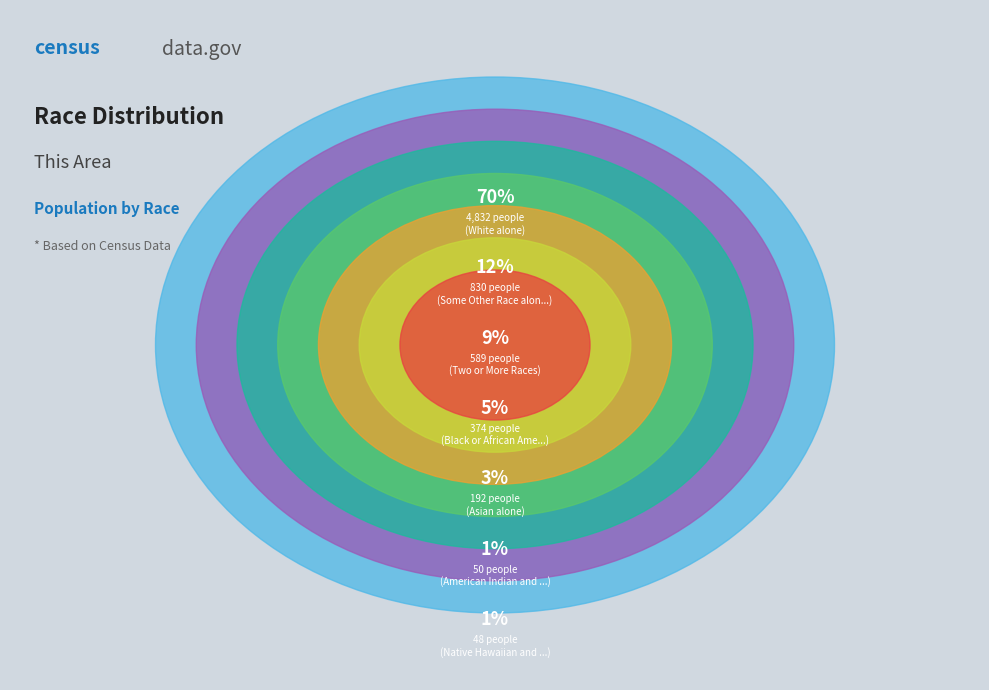

Which slice is the smallest?

Native Hawaiian and Other Pacific Islander